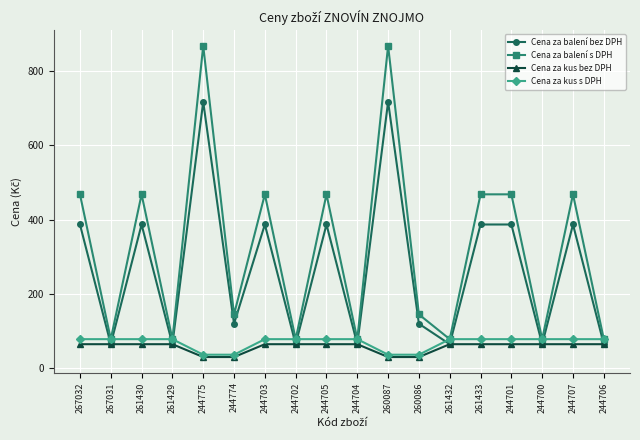

What is the label of the 13th point from the left?

261432